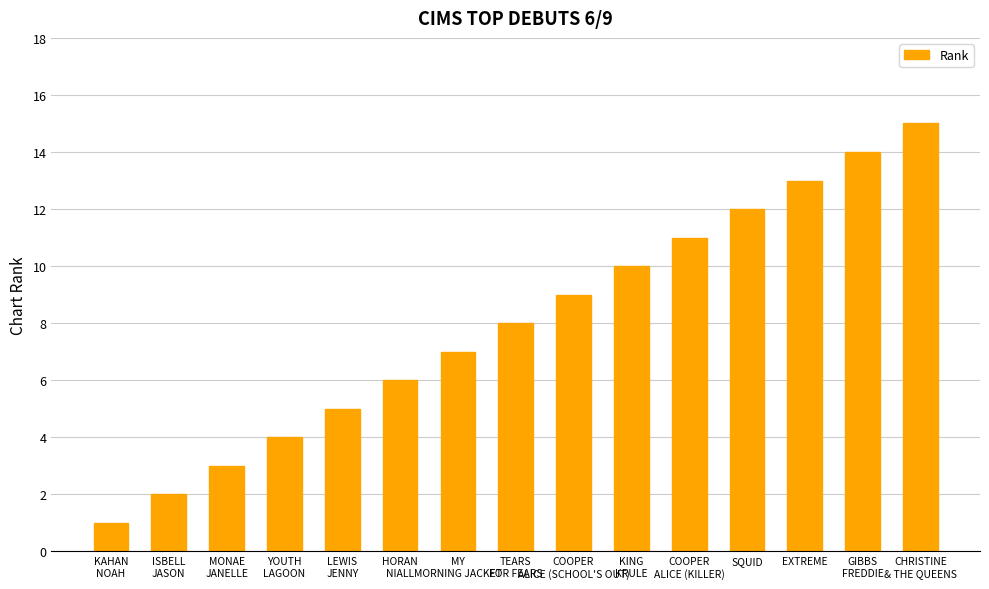

True or false: the data shows 6 at HORAN
NIALL.

True